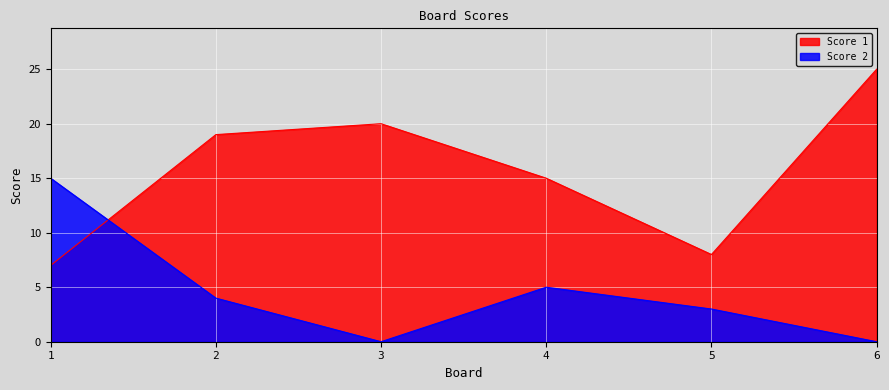

Which category has the highest value in the Score 2 series?

1